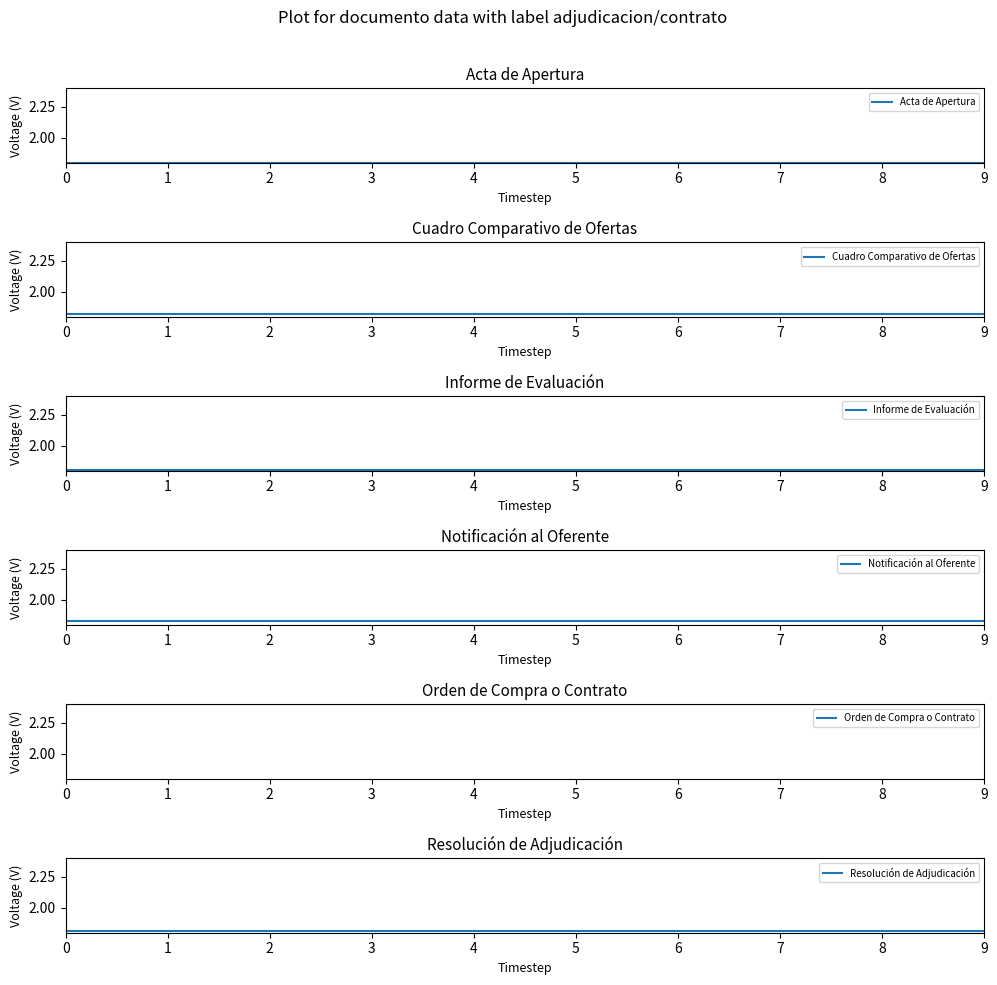

True or false: Resolución de Adjudicación and Acta de Apertura cross at least once.

False